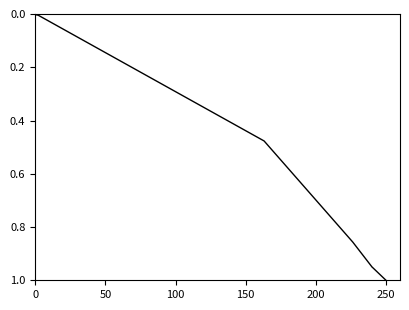

The chart shows a value of 1.3 at 250. True or false?

False